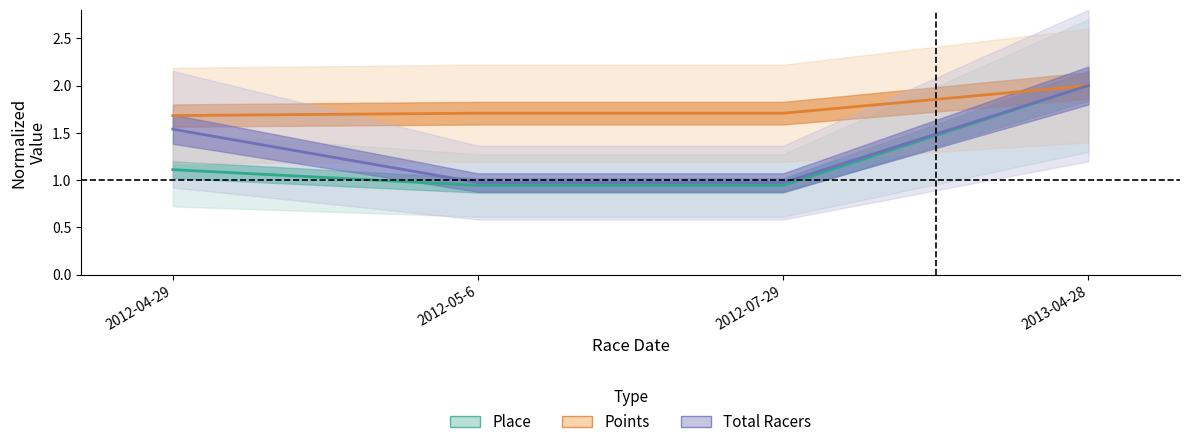

At which label does Total Racers first exceed 1?

2012-04-29